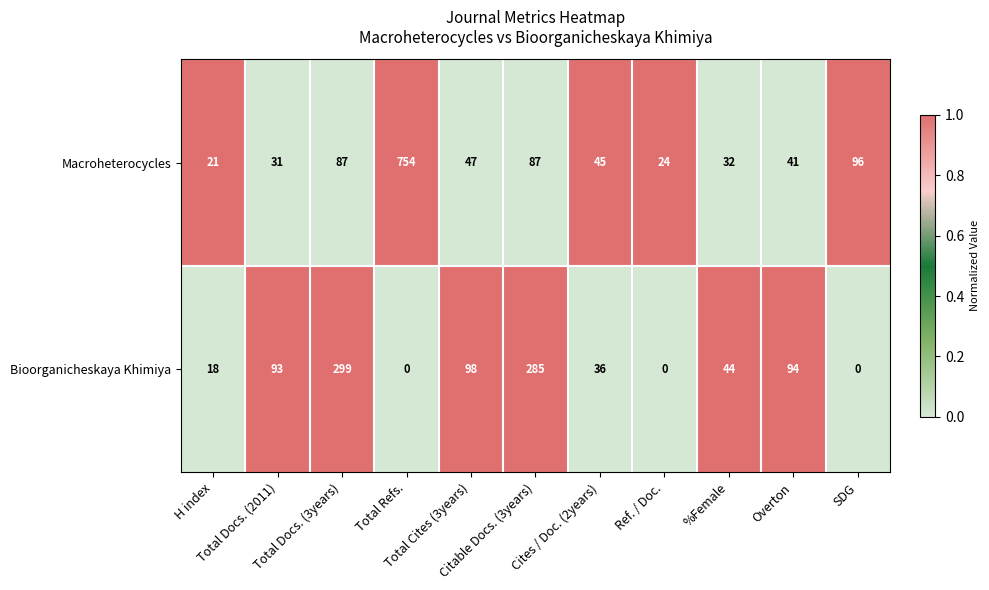

Count the number of data series in this chart.

2